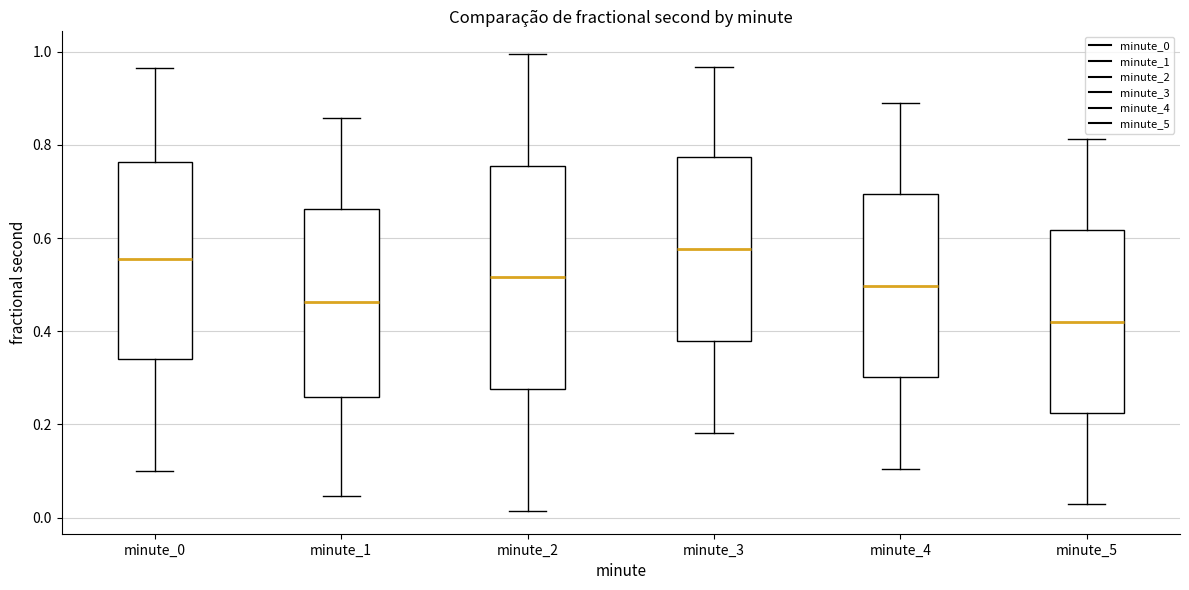

Reading left to right, transcribe this box plot: for each box, give where its median line is, the range the box spans, and where its two whiskers end, as read against the y-axis. The values are not printed on the chart, so give them approximately, as read against the axis.

minute_0: median 0.56, box 0.34 to 0.76, whiskers 0.10 to 0.96
minute_1: median 0.46, box 0.26 to 0.66, whiskers 0.04 to 0.86
minute_2: median 0.52, box 0.28 to 0.76, whiskers 0.02 to 1.00
minute_3: median 0.58, box 0.38 to 0.78, whiskers 0.18 to 0.96
minute_4: median 0.50, box 0.30 to 0.70, whiskers 0.10 to 0.90
minute_5: median 0.42, box 0.22 to 0.62, whiskers 0.02 to 0.82